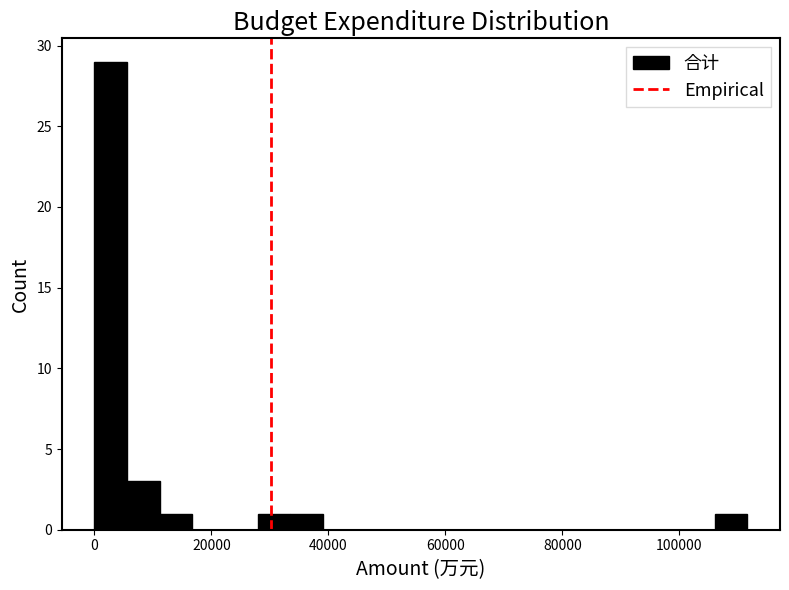

Around what value on the x-axis is the tallest bar? Give the approximate position of its centre, as read against the axis.

2000